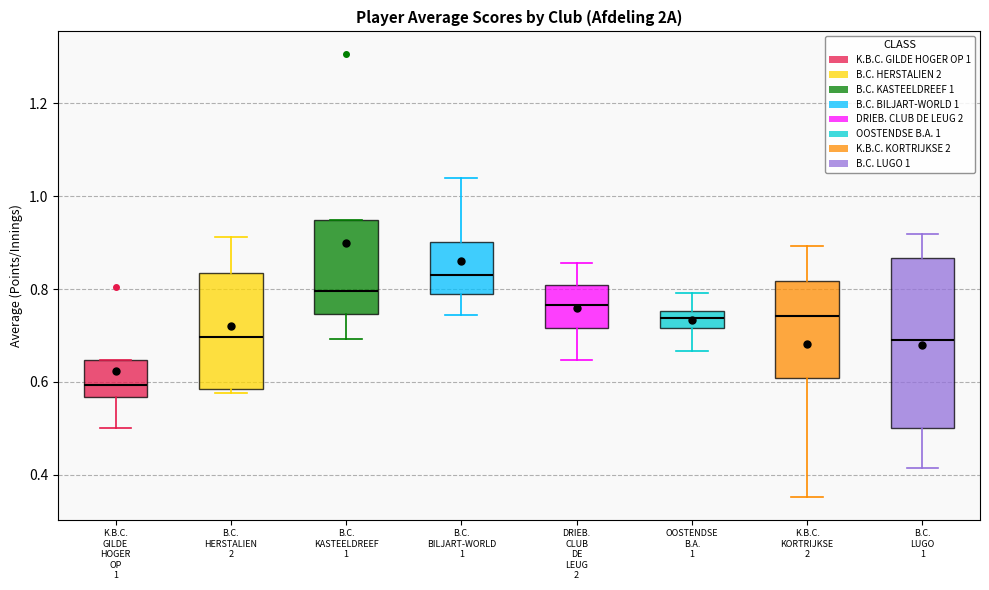

Comparing the boxes themselves (not the whiskers), which one is the tallest?

B.C. LUGO 1